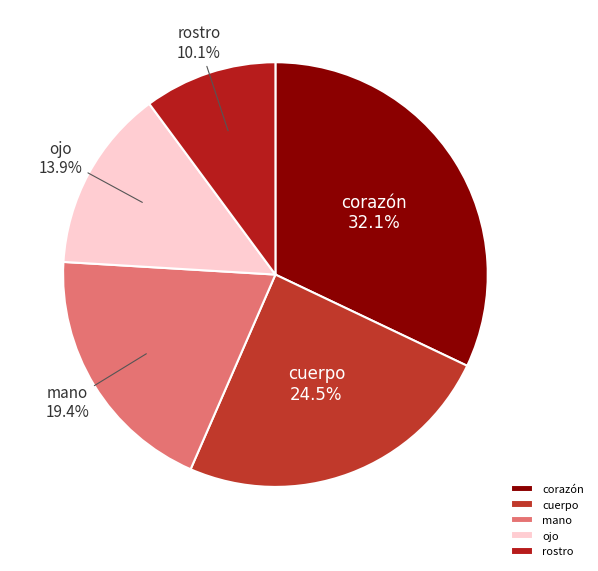

What is the total percentage of corazón and rostro?

42.2%